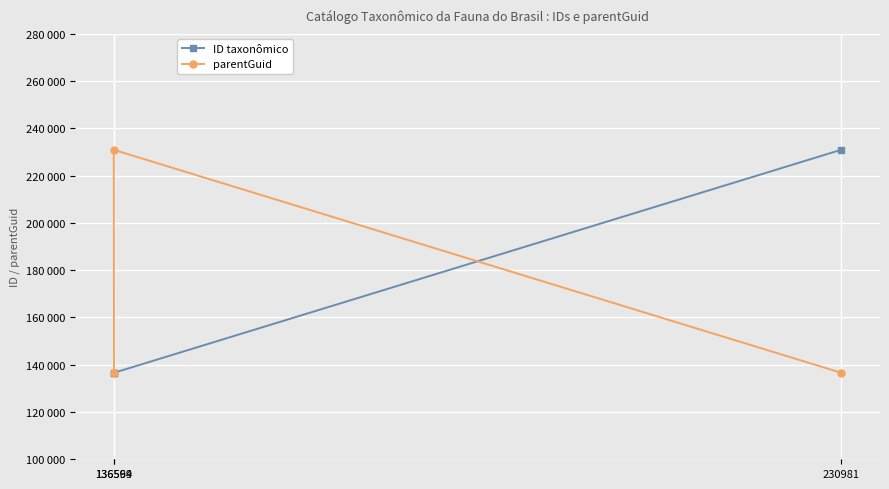

At which category does the chart reach its minimum across all series?

136569